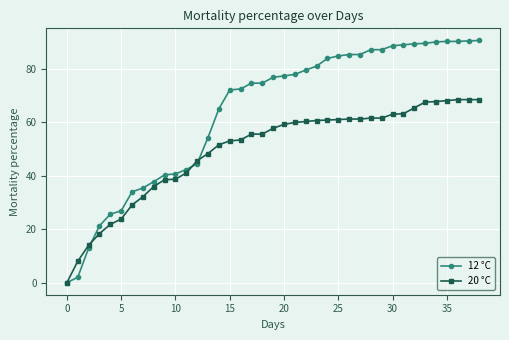

Does the chart have visible grid lines?

Yes